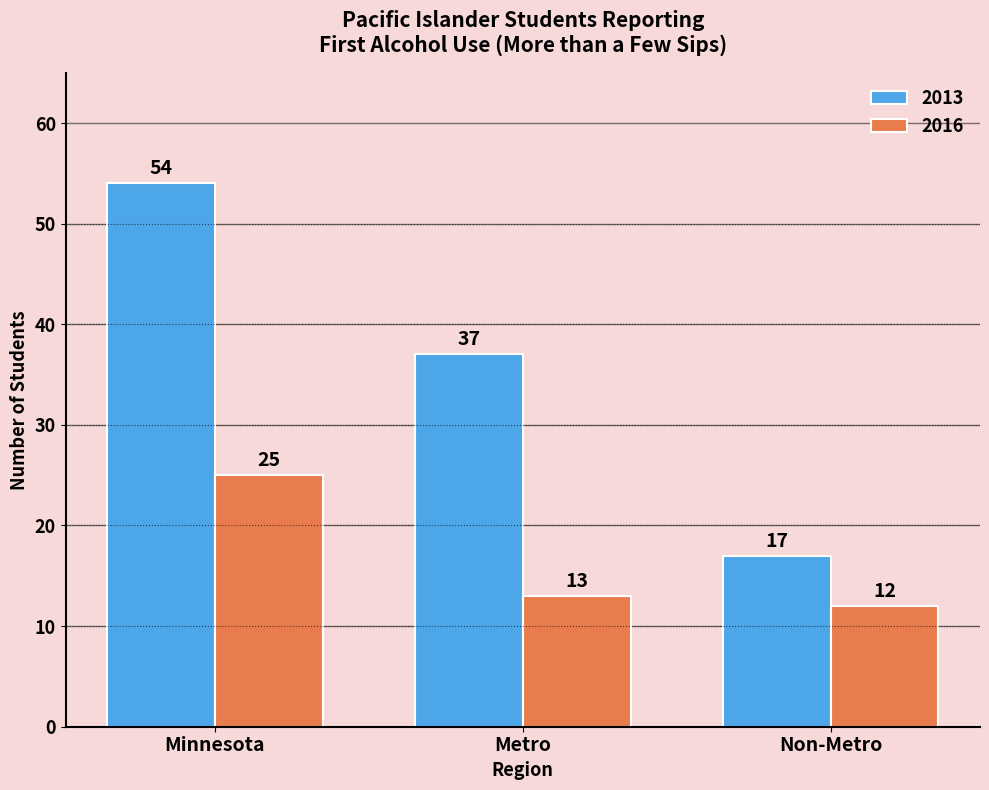

At which label does 2016 reach its minimum?

Non-Metro